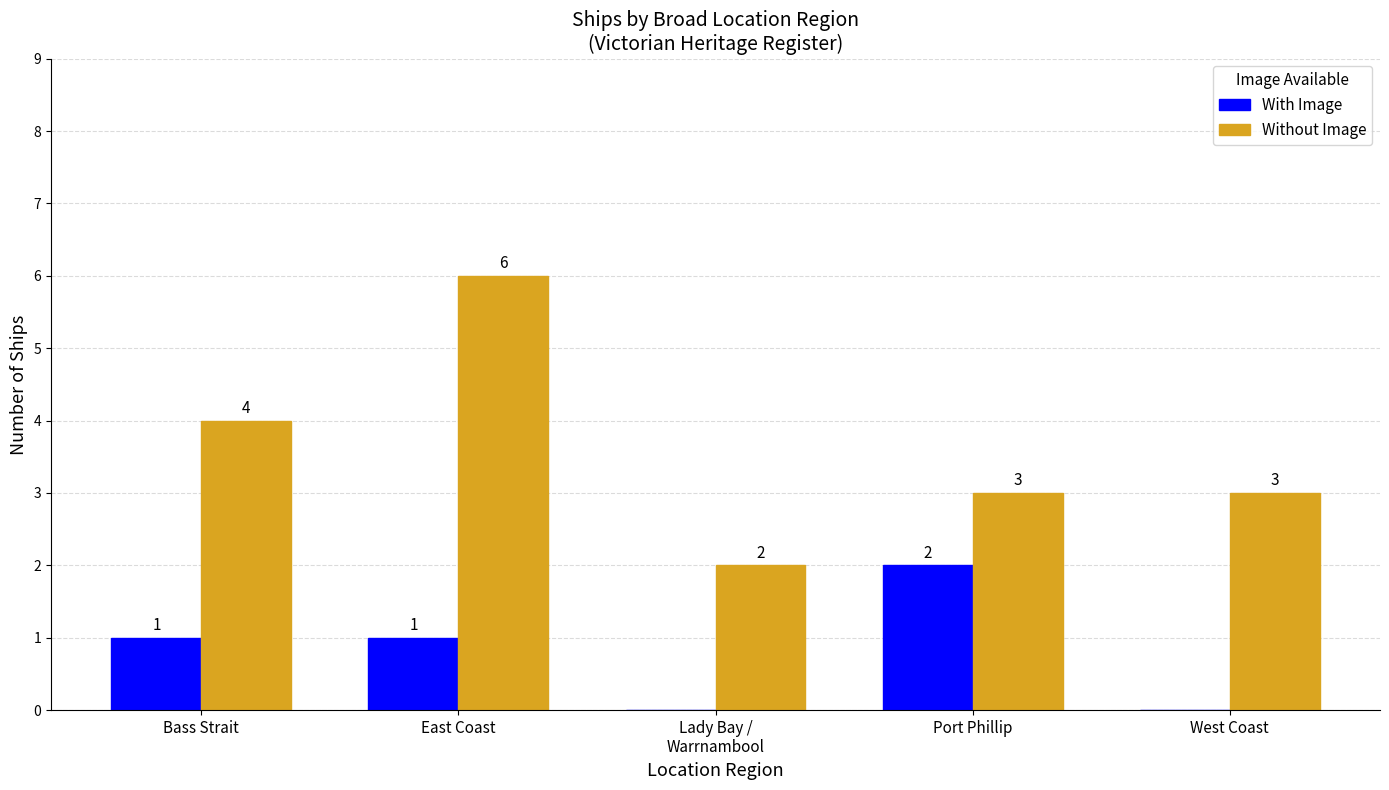

How many categories are shown in the chart?

5